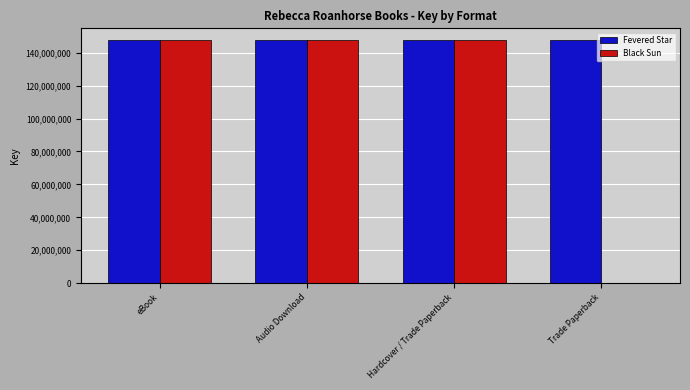

True or false: Fevered Star has a value of 32749620 at eBook.

False